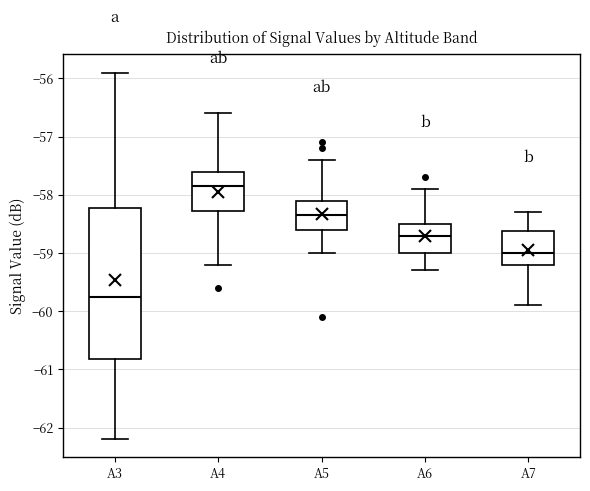

Where is the upper edge of the box for A6 on the y-axis? The values are not printed on the chart, so give them approximately, as read against the axis.

-58.5